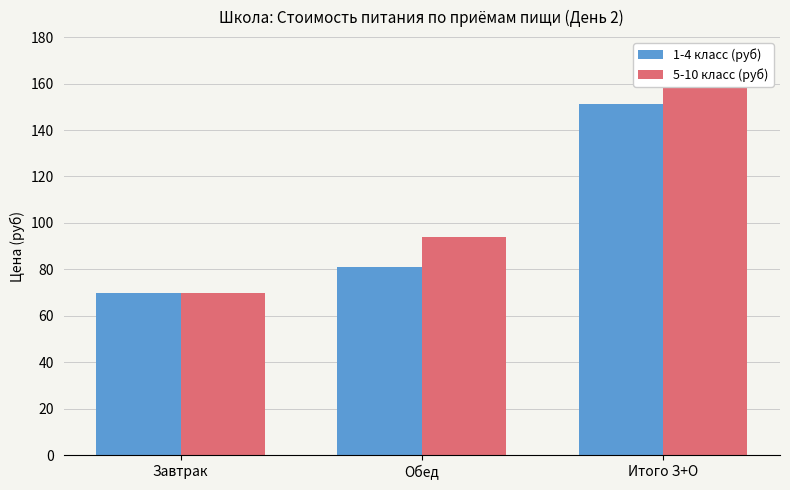

Between Завтрак and Итого З+О, which series saw the biggest shift?

5-10 класс (руб)